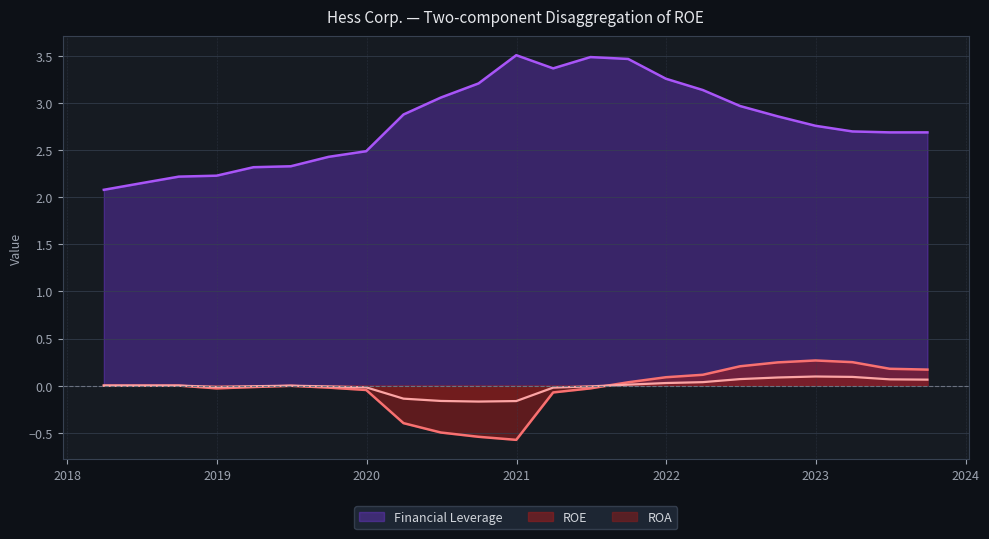

At which label does ROA reach its peak?

2022-12-31